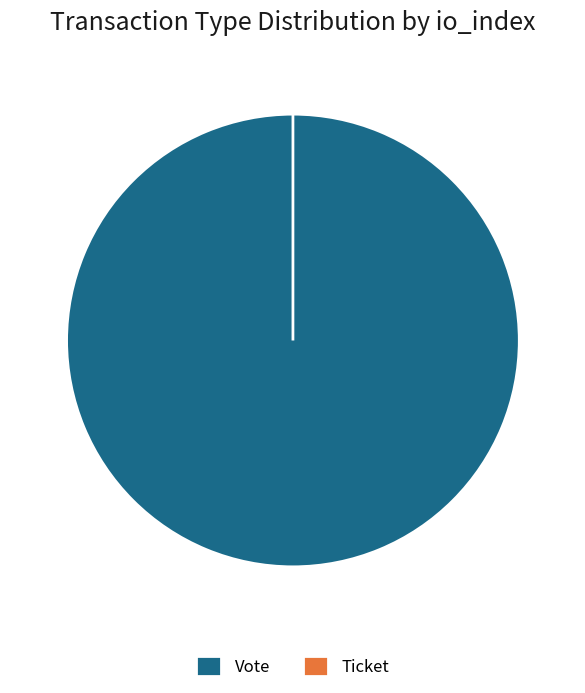

Which slice is the smallest?

Ticket